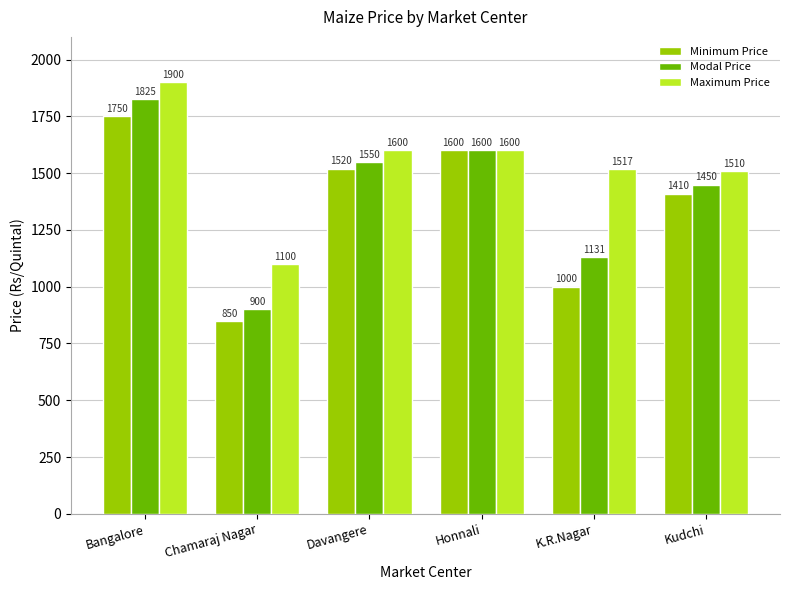

Reading right to left, what are all the values shown in this chart?

Minimum Price: 1410	1000	1600	1520	850	1750
Modal Price: 1450	1131	1600	1550	900	1825
Maximum Price: 1510	1517	1600	1600	1100	1900